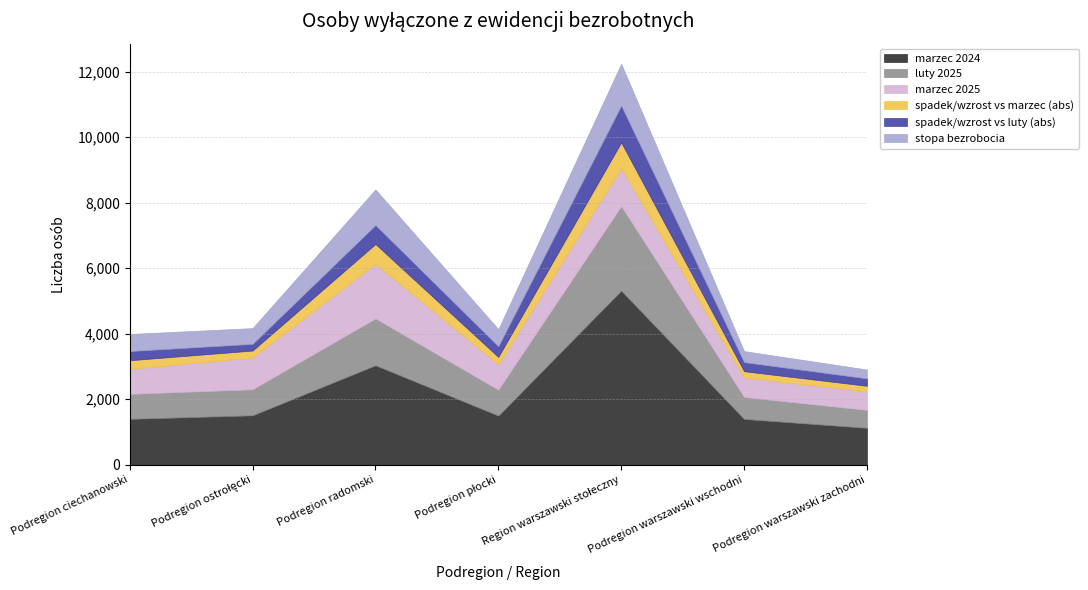

Reading left to right, transcribe all the data shown in this chart.

marzec 2024: 1402	1510	3038	1501	5316	1399	1128
luty 2025: 762	794	1428	790	2580	670	547
marzec 2025: 758	971	1666	773	1160	594	566
spadek/wzrost vs marzec (abs): 269	212	607	228	785	193	170
spadek/wzrost vs luty (abs): 281	205	579	325	1124	278	226
stopa bezrobocia: 522	480	1087	523	1277	336	271